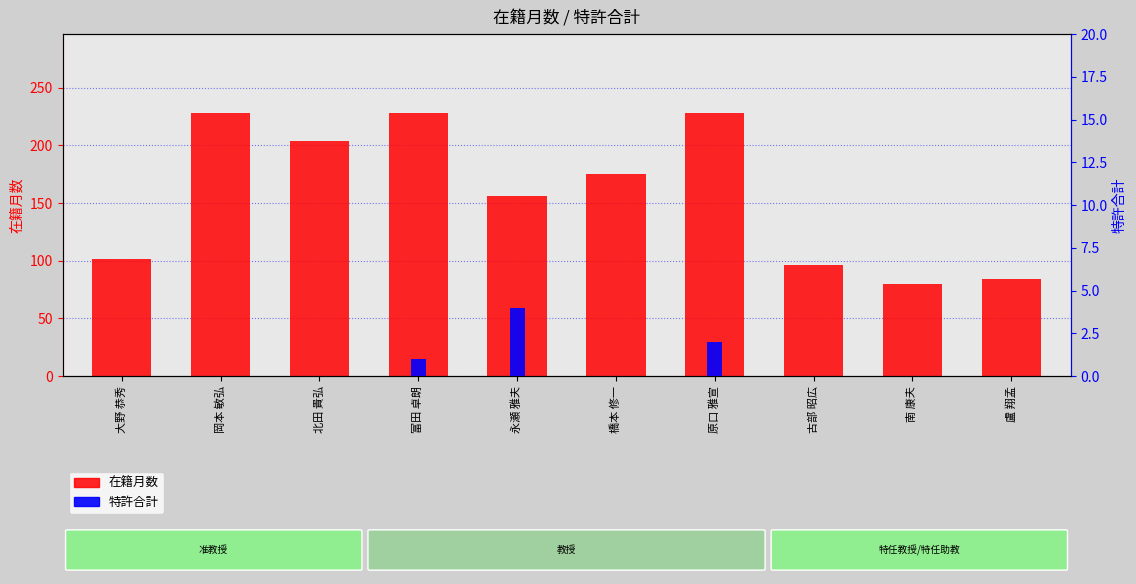

Where is 在籍月数 nearest to the value 154?

永瀬 雅夫